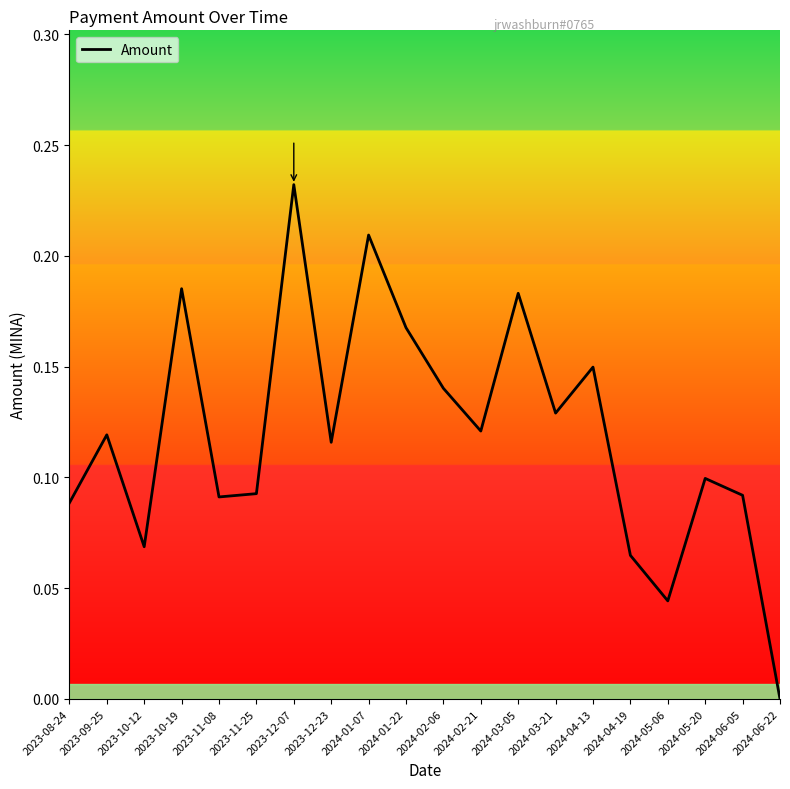

What position from the left is 2024-04-13?

15